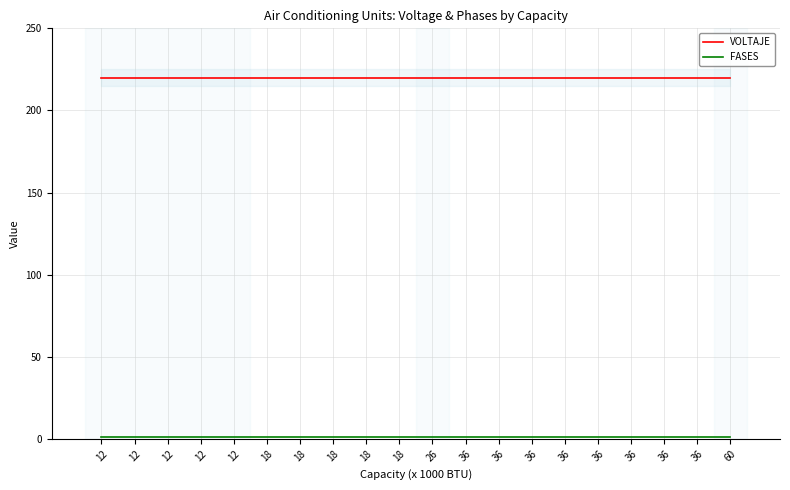

True or false: VOLTAJE and FASES cross at least once.

False